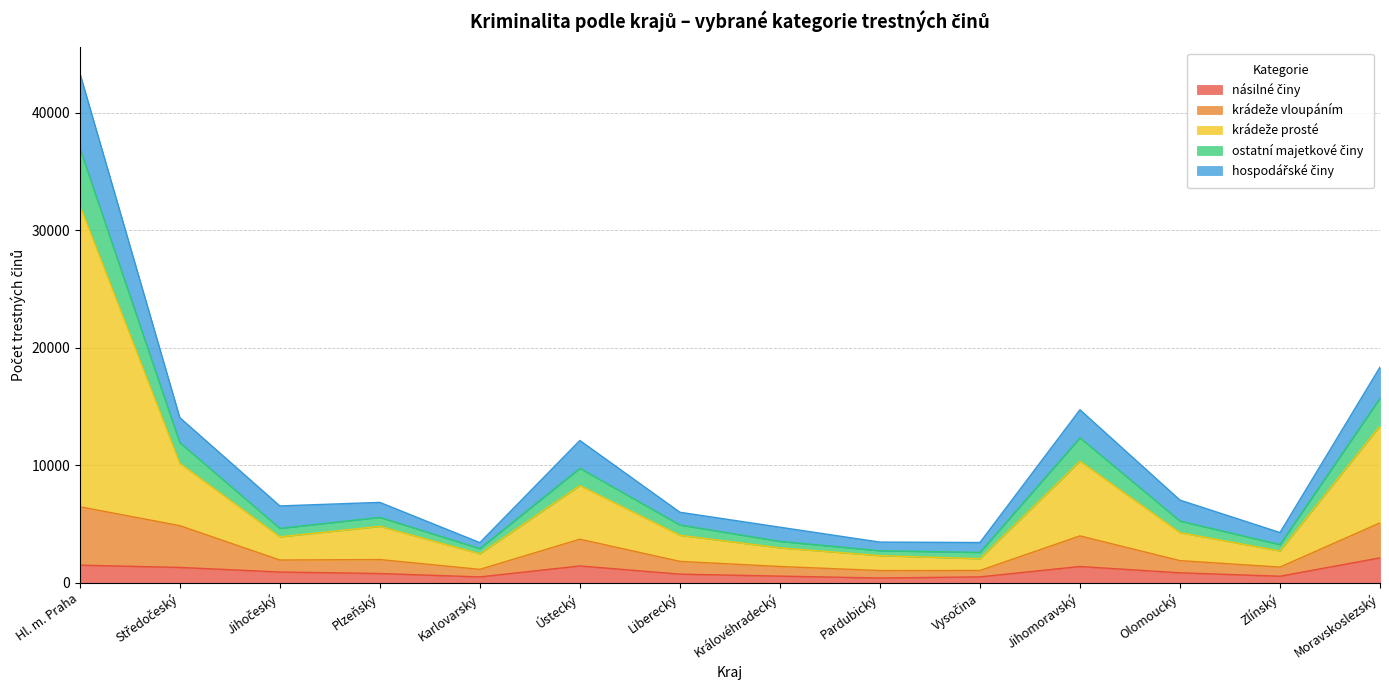

At which category is the sum across all series the highest?

Hl. m. Praha